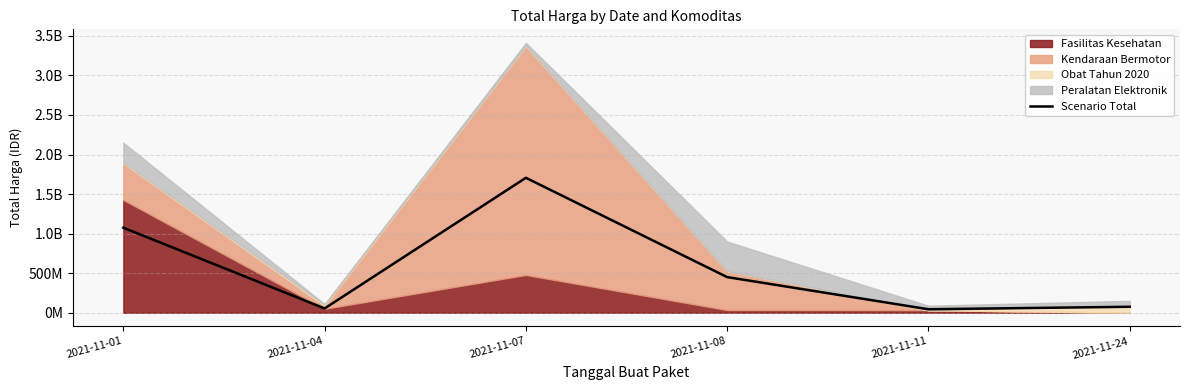

What is the sum of the values at 2021-11-01 and 2021-11-07?

2780407620.0